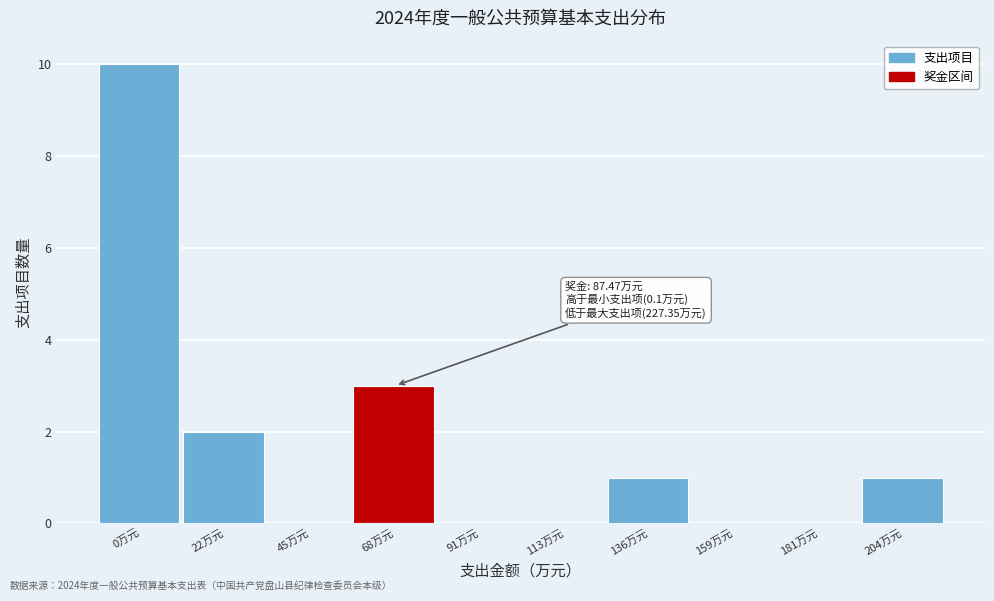

Reading left to right, transcribe all the data shown in this chart.

0万元=10	22万元=2	45万元=0	68万元=3	91万元=0	113万元=0	136万元=1	159万元=0	181万元=0	204万元=1